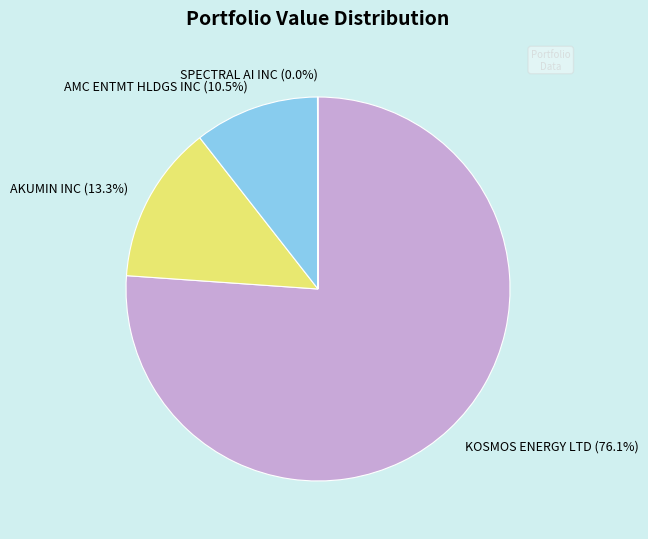

What is the ratio of the value at AMC ENTMT HLDGS INC to the value at AKUMIN INC?

0.8